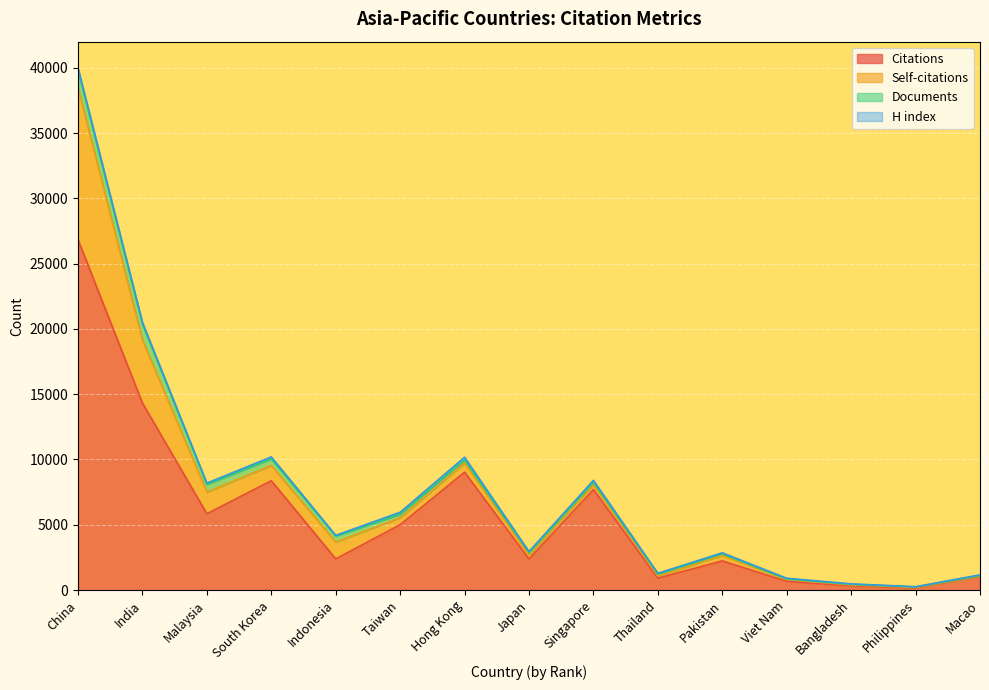

Which category has the lowest value across all series?

Macao